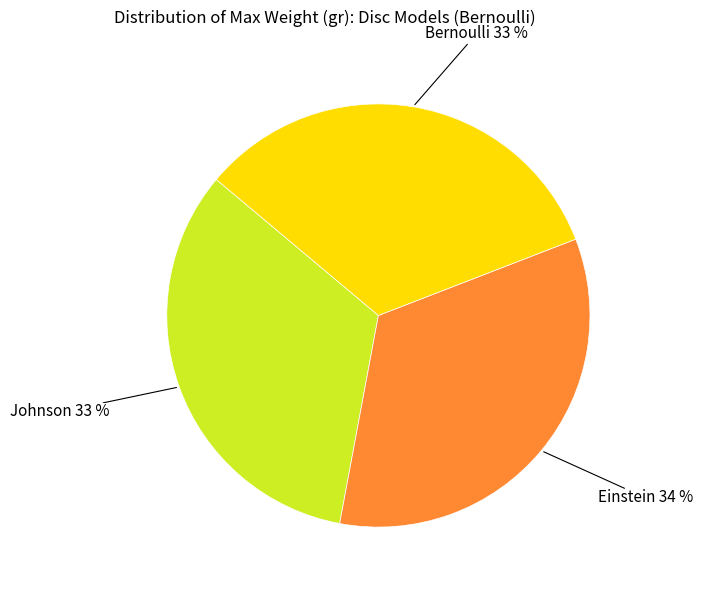

Is it true that Johnson is 18% of the pie?

False